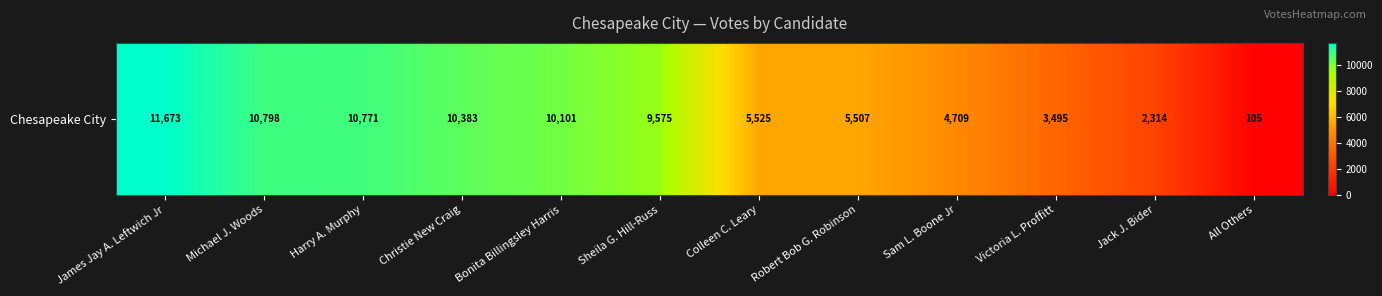

List the labels in order of value, largest first.

James Jay A. Leftwich Jr, Michael J. Woods, Harry A. Murphy, Christie New Craig, Bonita Billingsley Harris, Sheila G. Hill-Russ, Colleen C. Leary, Robert Bob G. Robinson, Sam L. Boone Jr, Victoria L. Proffitt, Jack J. Bider, All Others